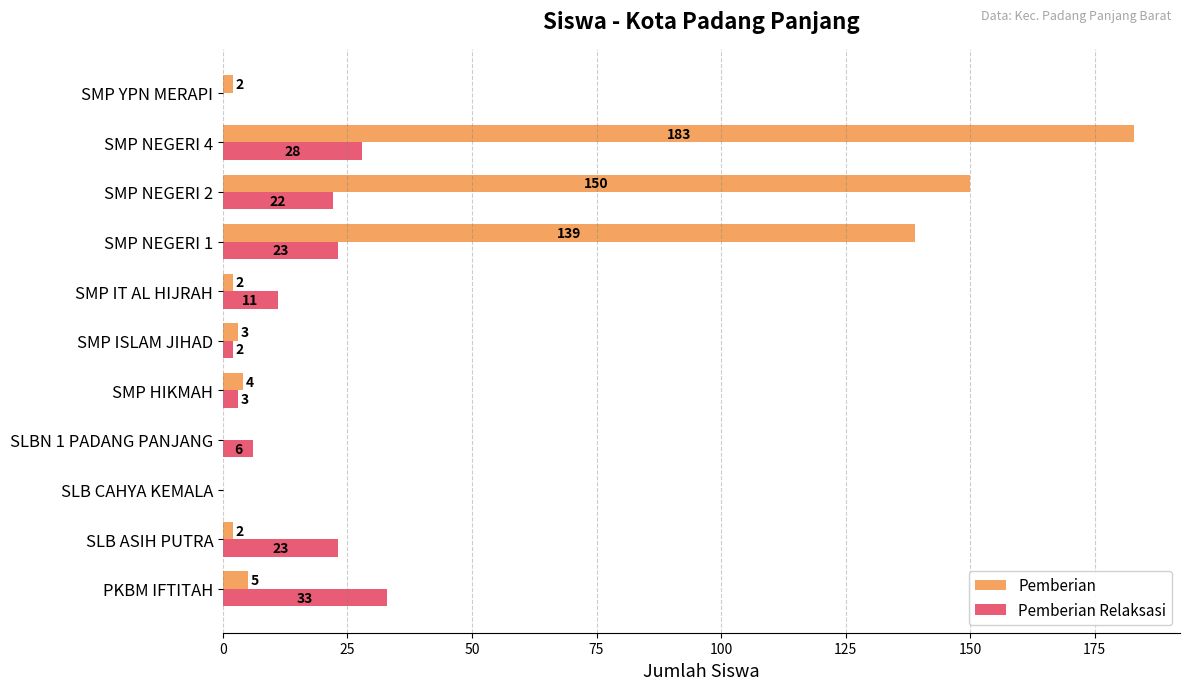

Between SMP HIKMAH and SMP YPN MERAPI, which series saw the biggest shift?

Pemberian Relaksasi